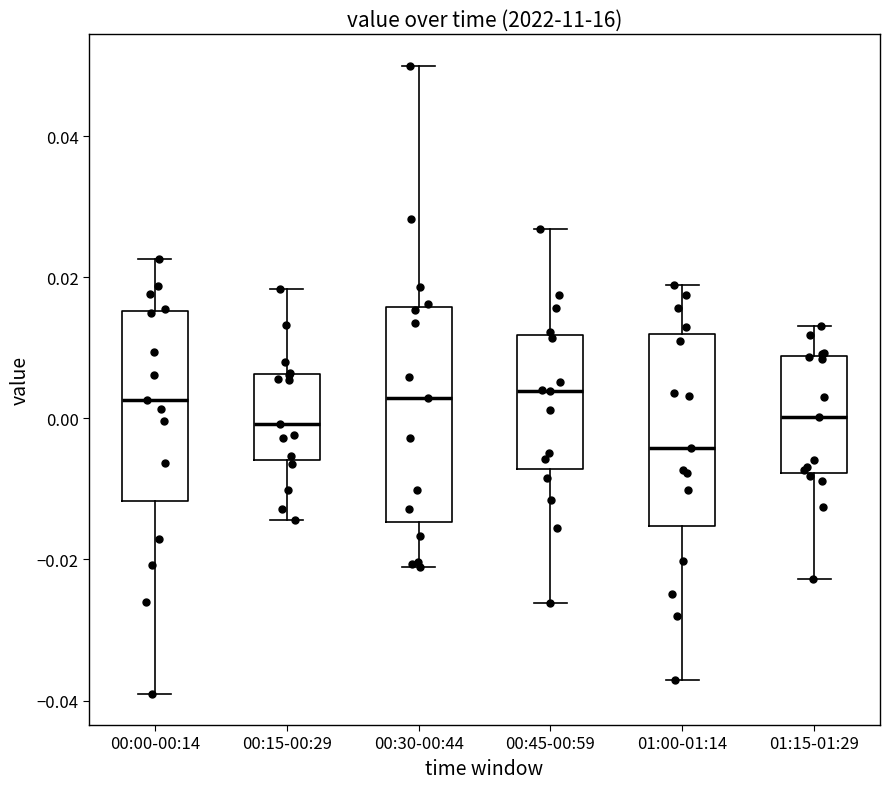

Where does the upper whisker of the box for 00:30-00:44 end on the y-axis? The values are not printed on the chart, so give them approximately, as read against the axis.

0.050